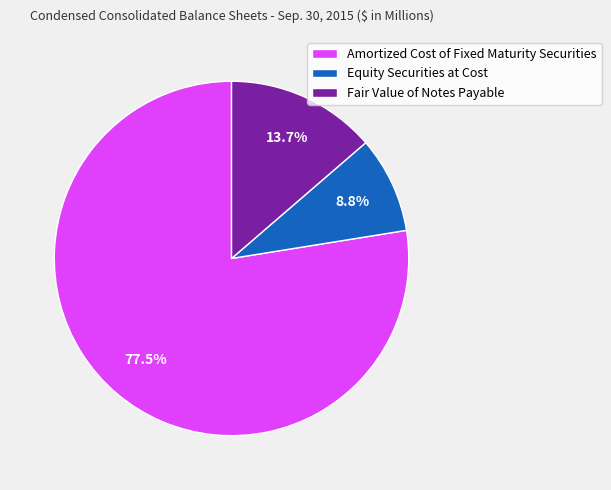

Rank the categories by value from lowest to highest.

Equity Securities at Cost, Fair Value of Notes Payable, Amortized Cost of Fixed Maturity Securities